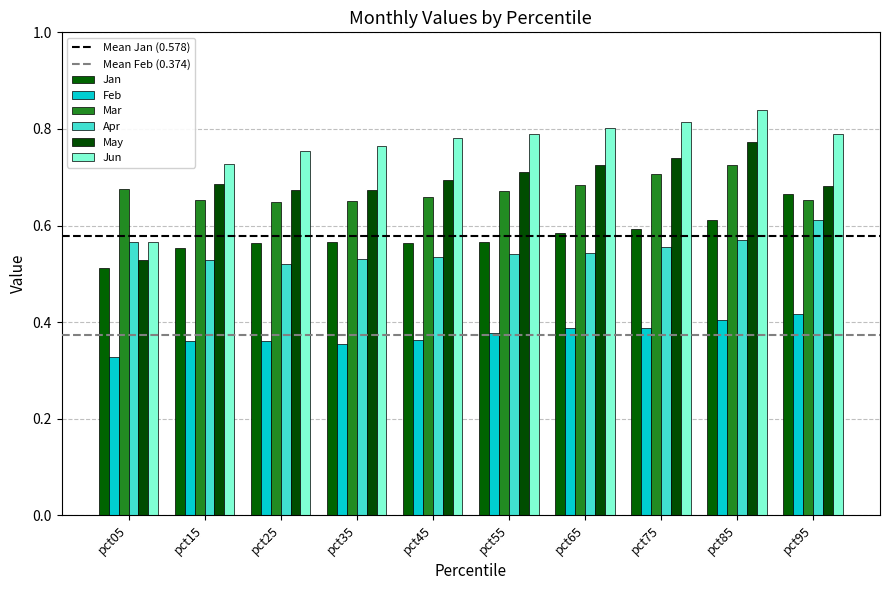

Is the value of Jan at pct65 greater than the value of Feb at pct15?

Yes